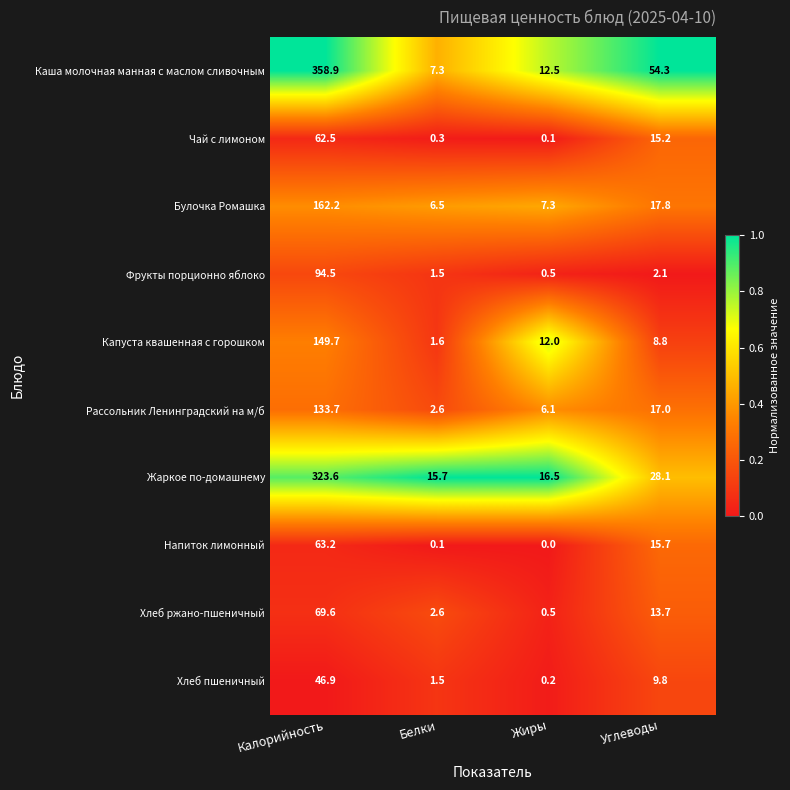

What is the sum of all Хлеб пшеничный values?

58.4